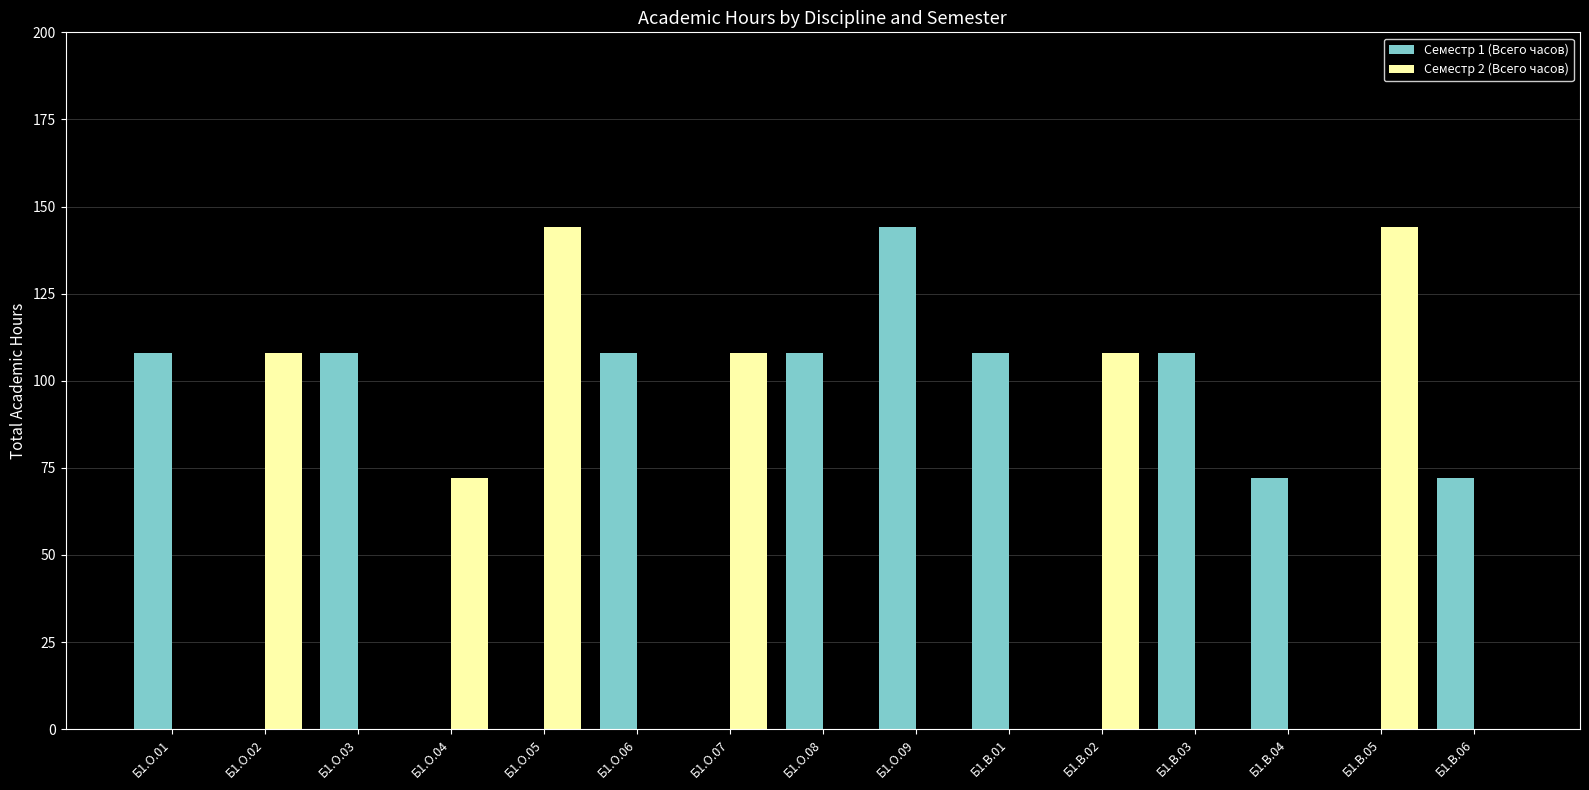

Which series changed the most between Б1.О.07 and Б1.О.09?

Семестр 1 (Всего часов)